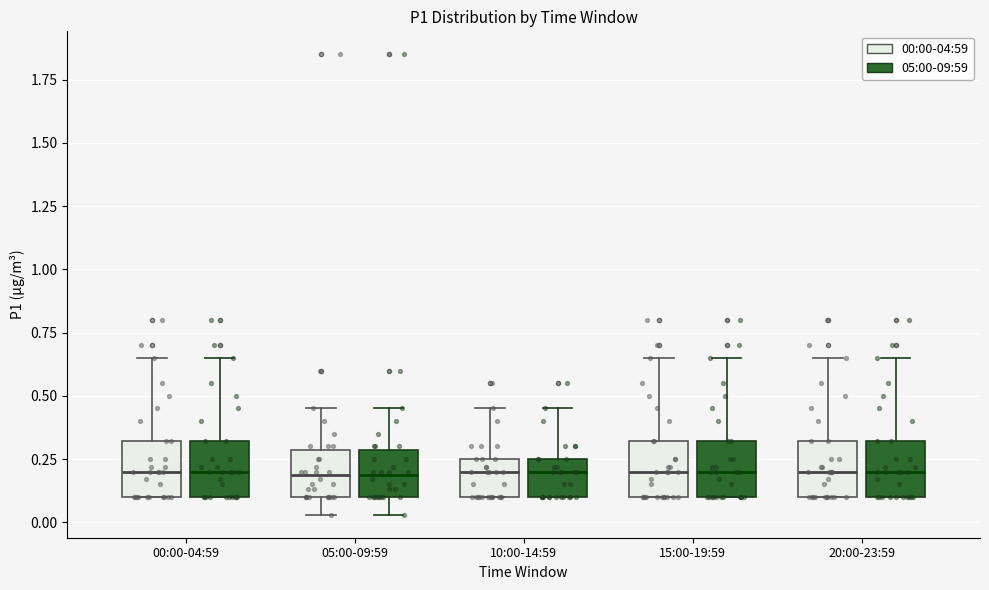

Where does the median line of the box for 20:00-23:59 (05:00-09:59) sit on the y-axis? The values are not printed on the chart, so give them approximately, as read against the axis.

0.20